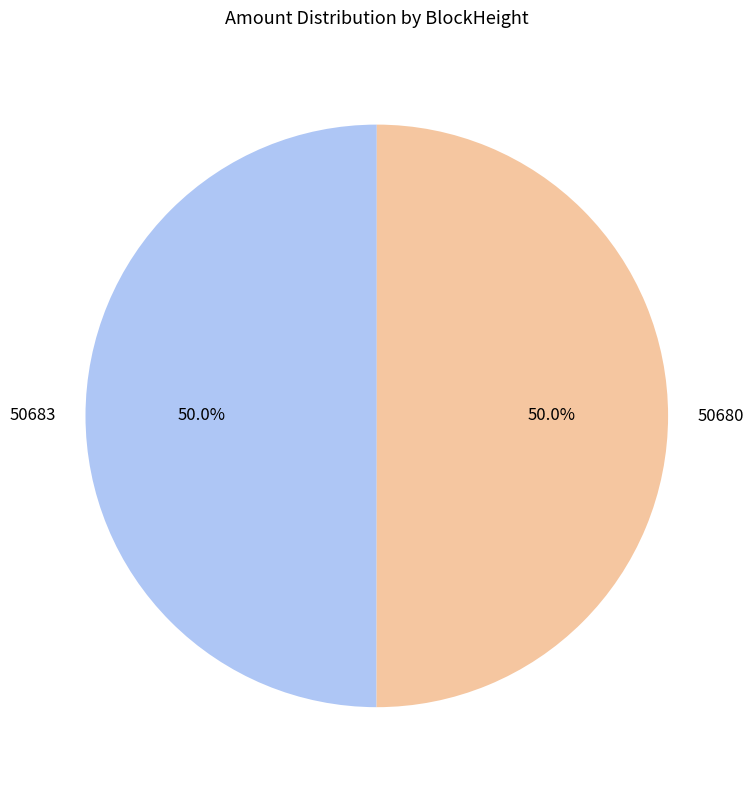

What is the total percentage of 50683 and 50680?

100.0%